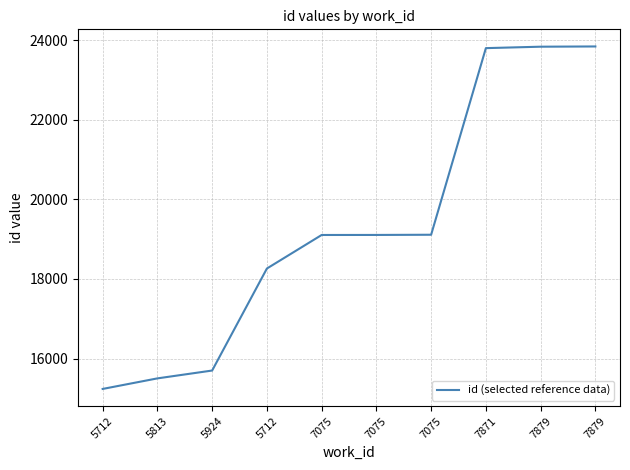

True or false: the data shows 22210 at 5924.

False